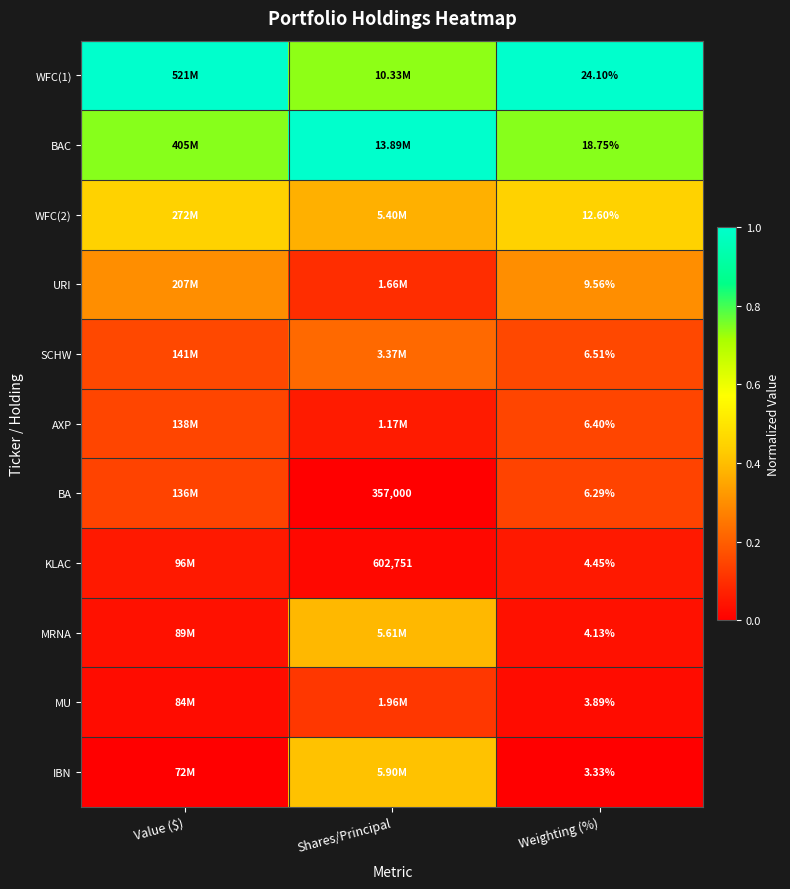

Is the value of KLAC at Weighting (%) greater than the value of WFC(1) at Weighting (%)?

No